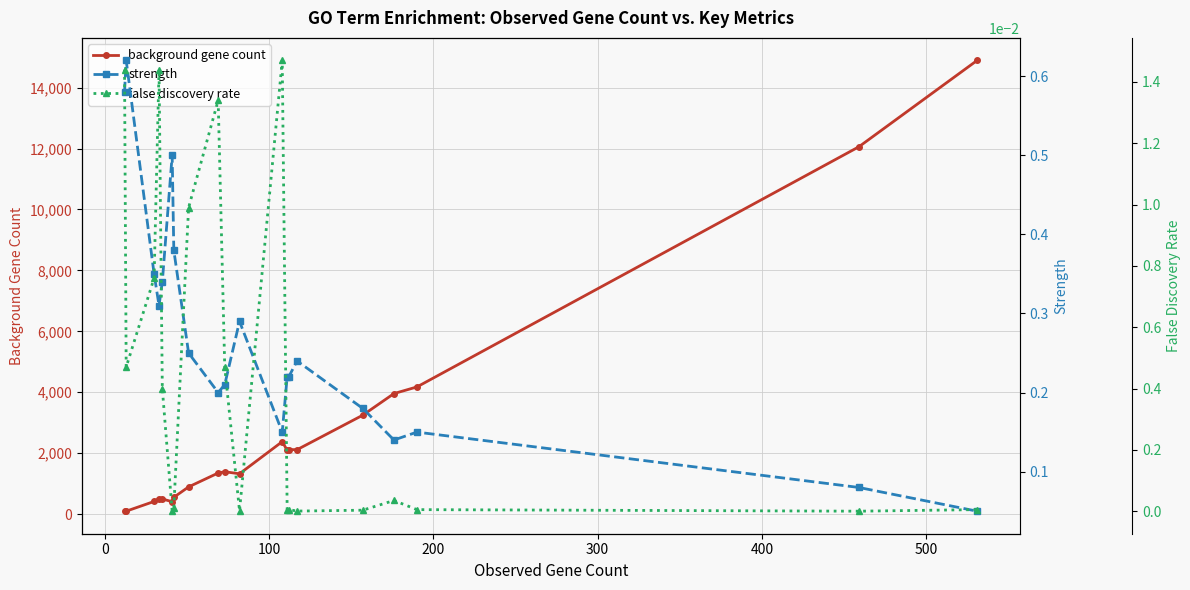

In false discovery rate, how many points are higher than both neighbors (excluding endpoints)?

4